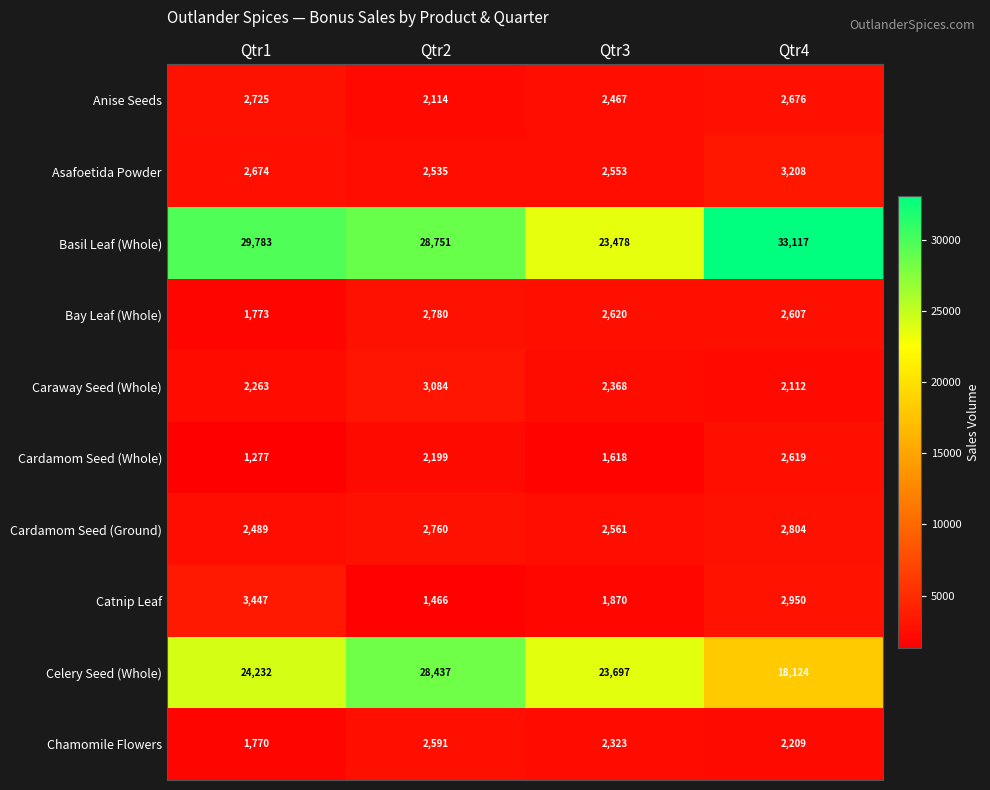

How many distinct data groups are displayed?

10